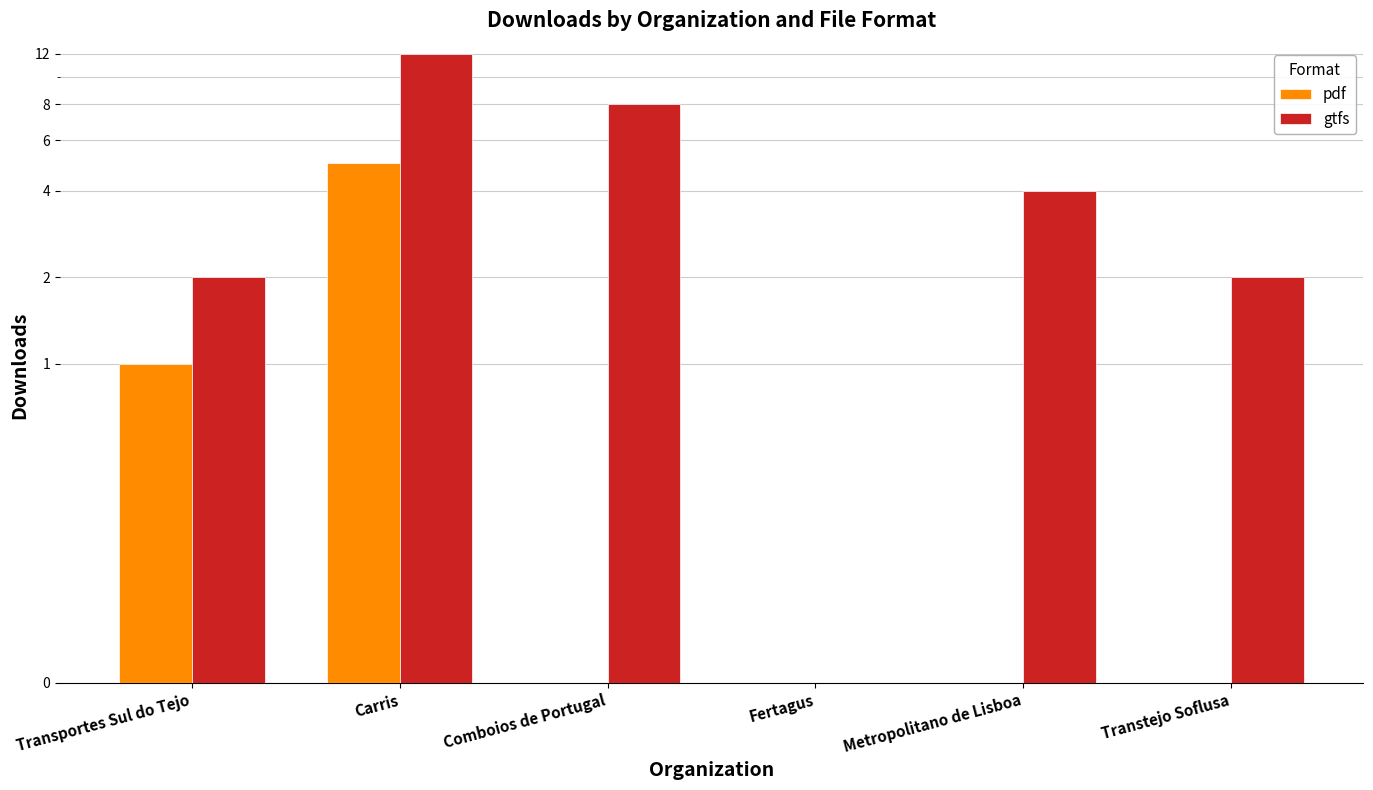

What is the value of the gtfs bar at the 2nd from the left?

12